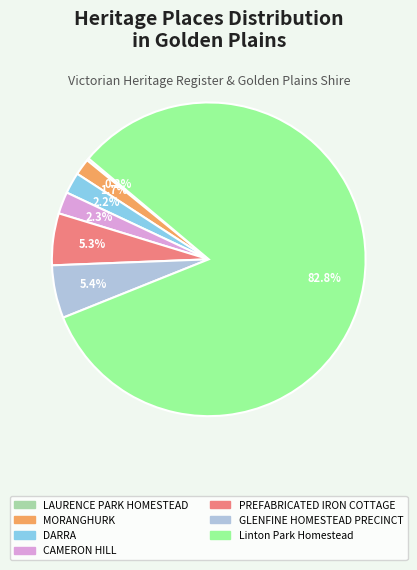

To the nearest percent, what percentage of the pie is PREFABRICATED IRON COTTAGE?

5%